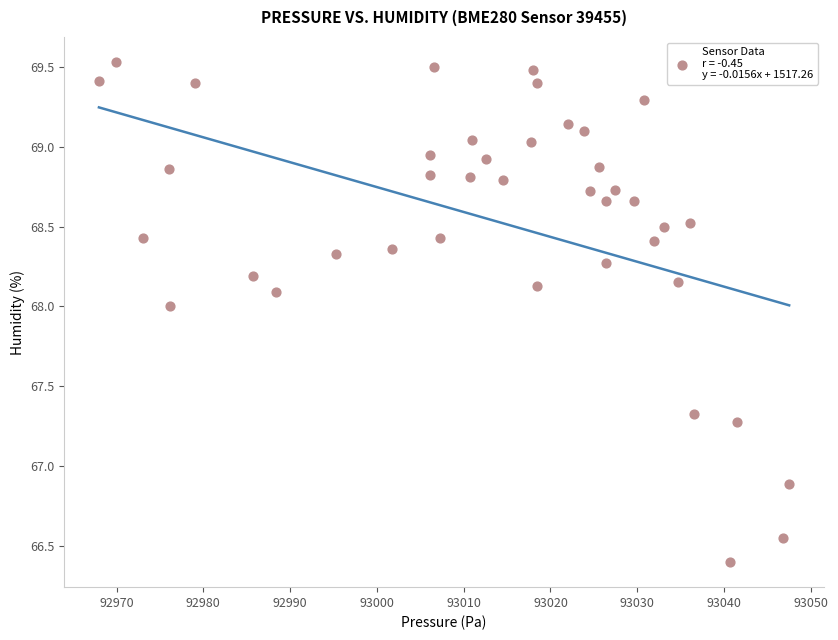

What is the range of X values (max minus min)?

79.5